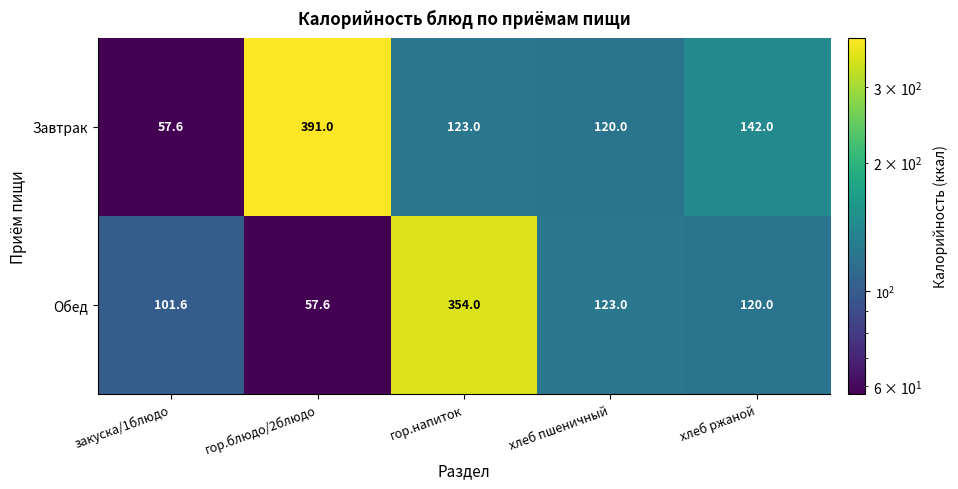

What is the average value of the Завтрак series?

166.7